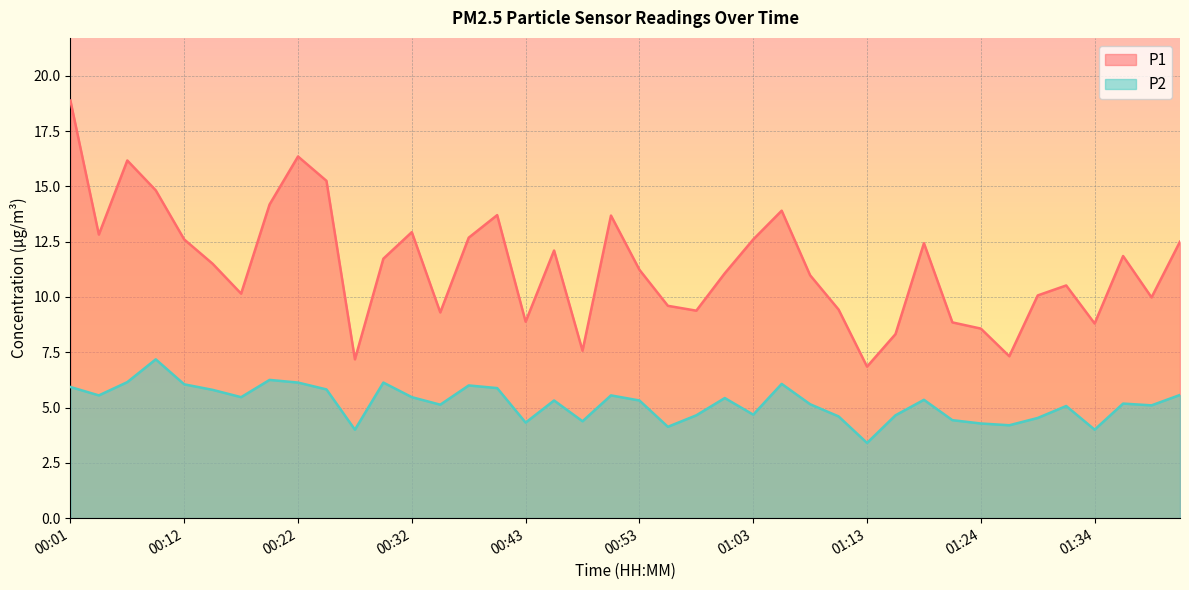

Which label corresponds to the smallest value in the chart?

01:13